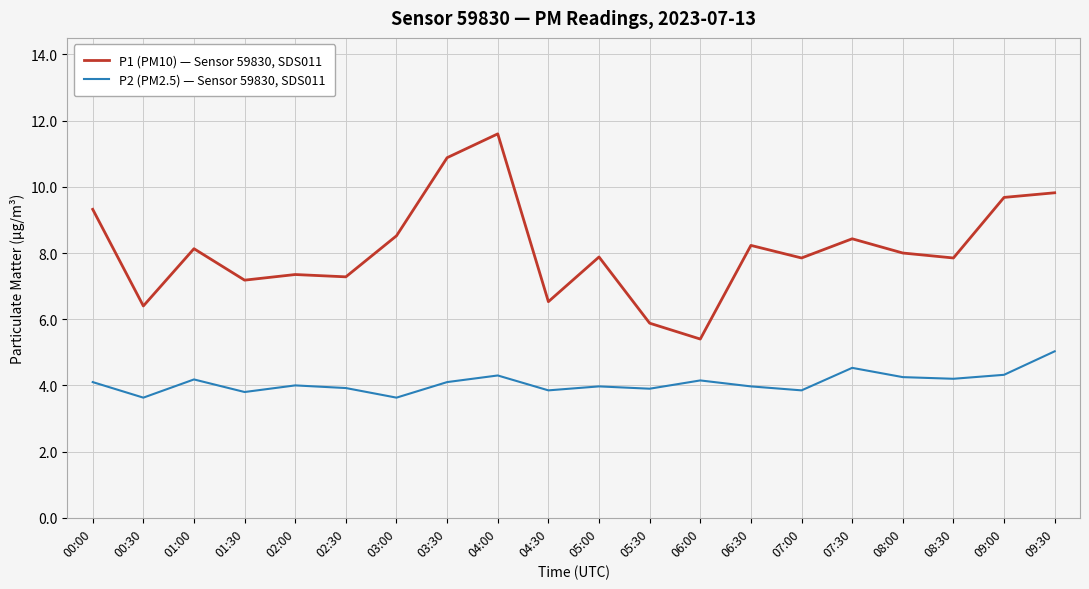

Is the value of P2 (PM2.5) — Sensor 59830, SDS011 at 07:00 greater than the value of P1 (PM10) — Sensor 59830, SDS011 at 08:00?

No